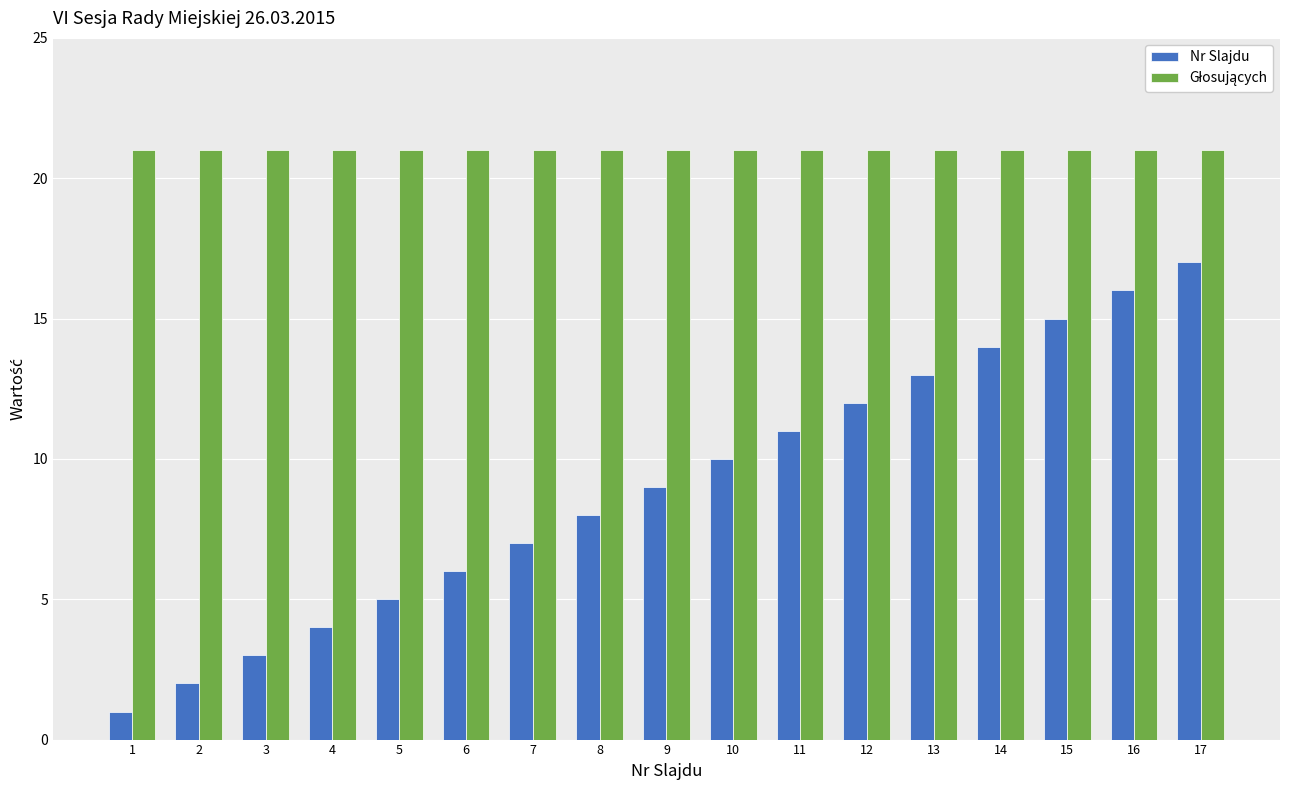

What is the maximum value for Nr Slajdu?

17